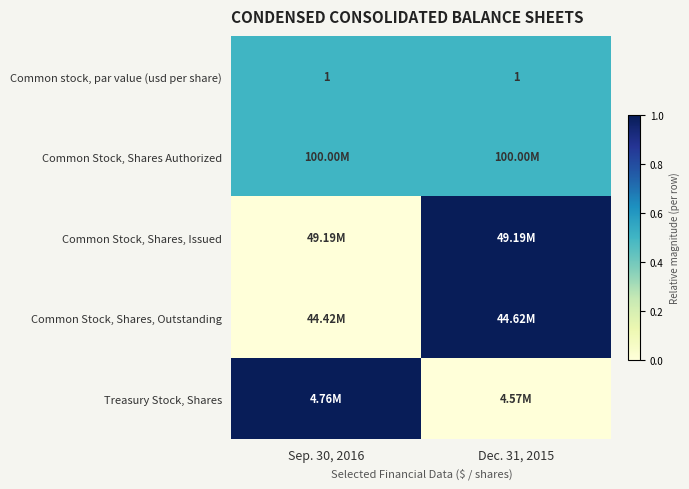

What is the sum of all Common stock, par value (usd per share) values?

2.0